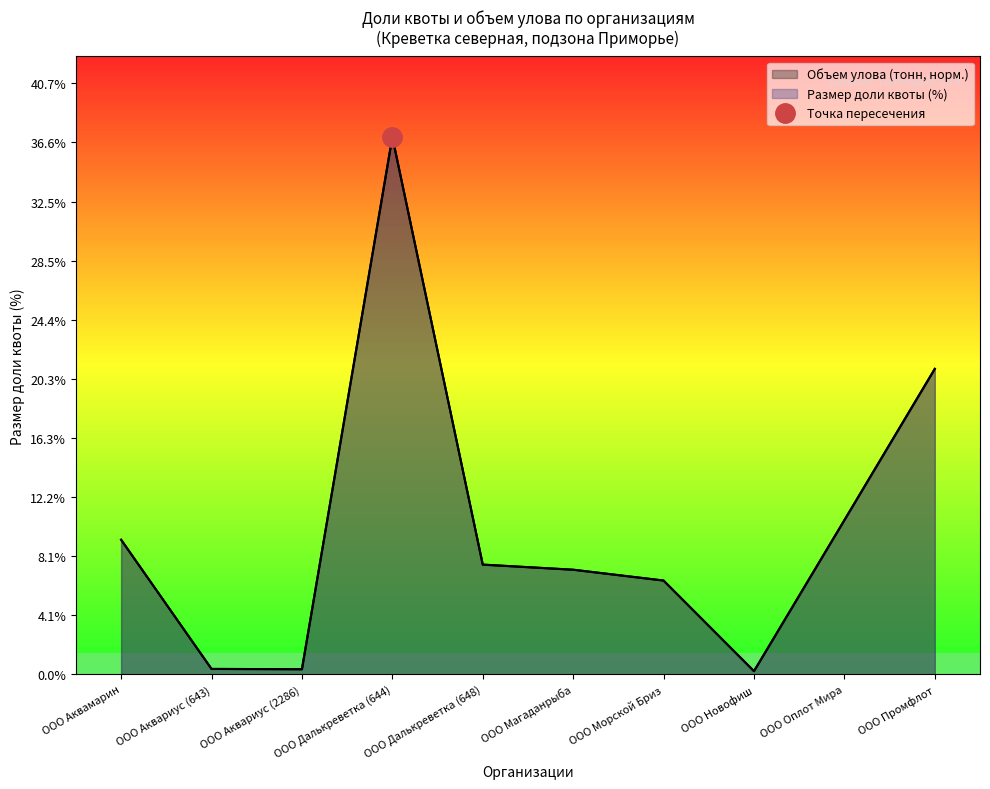

Which series has the widest spread of values?

Объем улова (тонн)